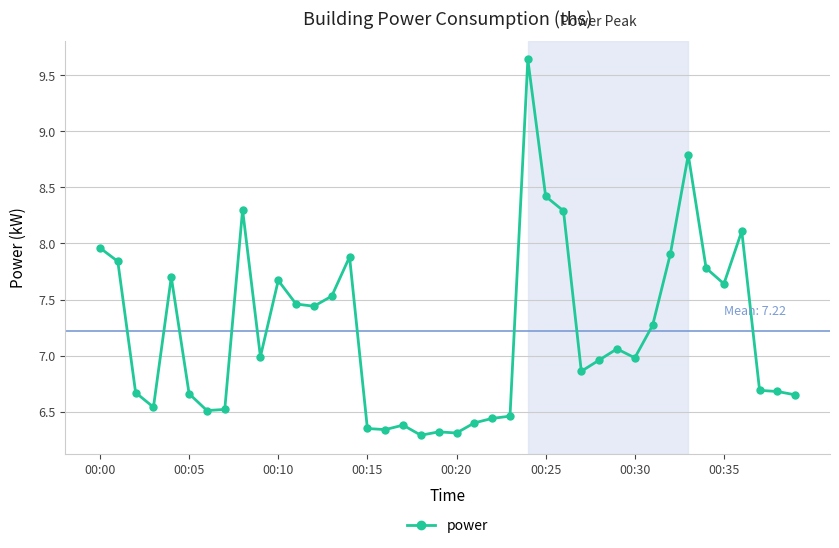

True or false: there are more than 1 points higher than both neighbors.

True